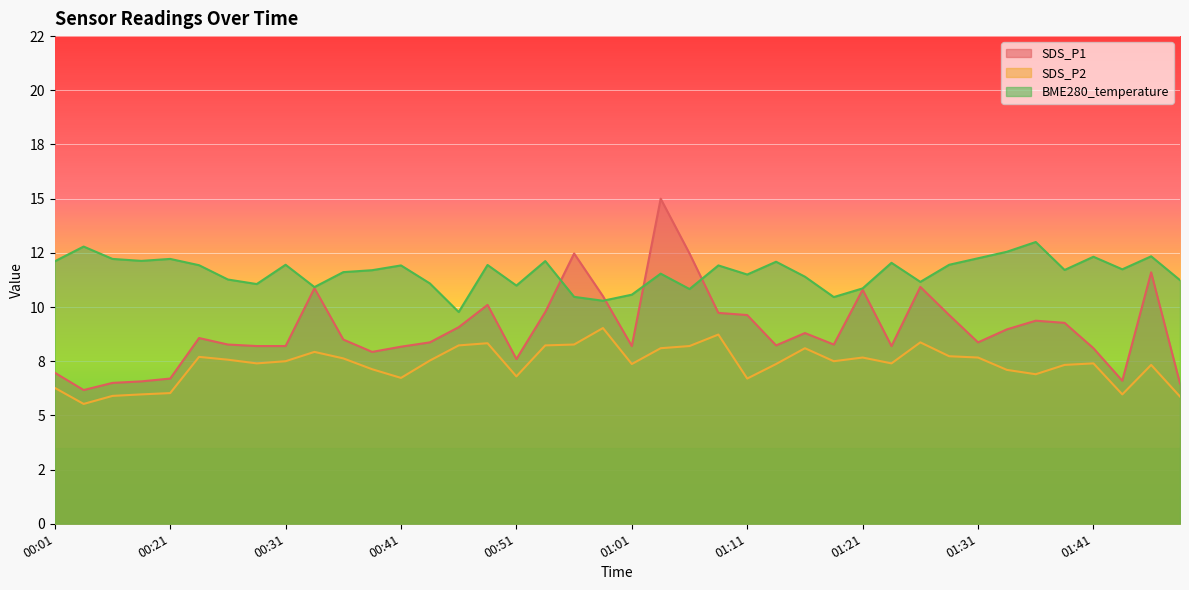

What are all the series names shown in the legend?

SDS_P1, SDS_P2, BME280_temperature